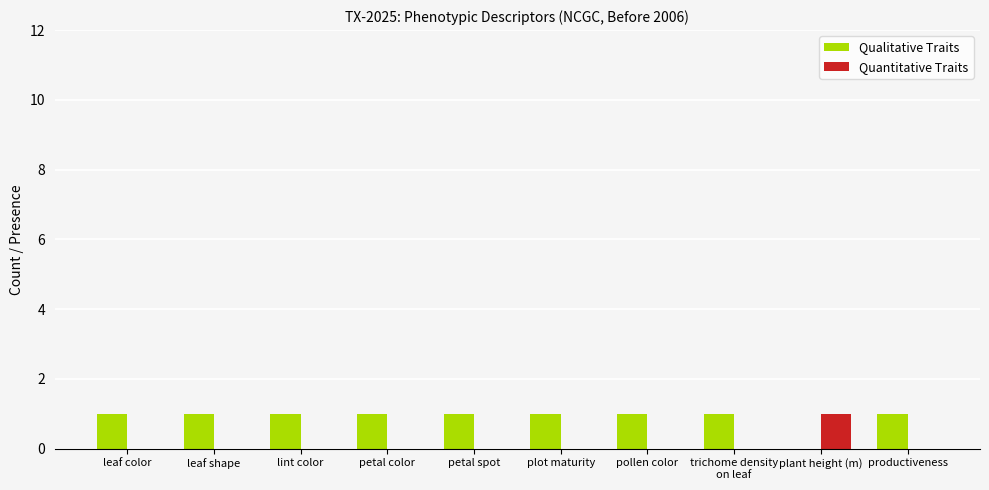

Is it true that Qualitative Traits equals 1 at pollen color?

True